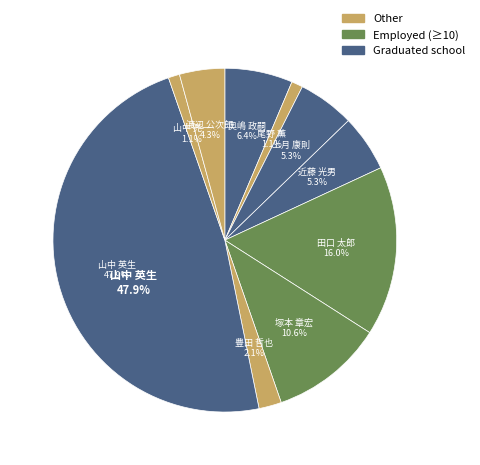

To the nearest percent, what portion does 山中 亮一 represent?

1%